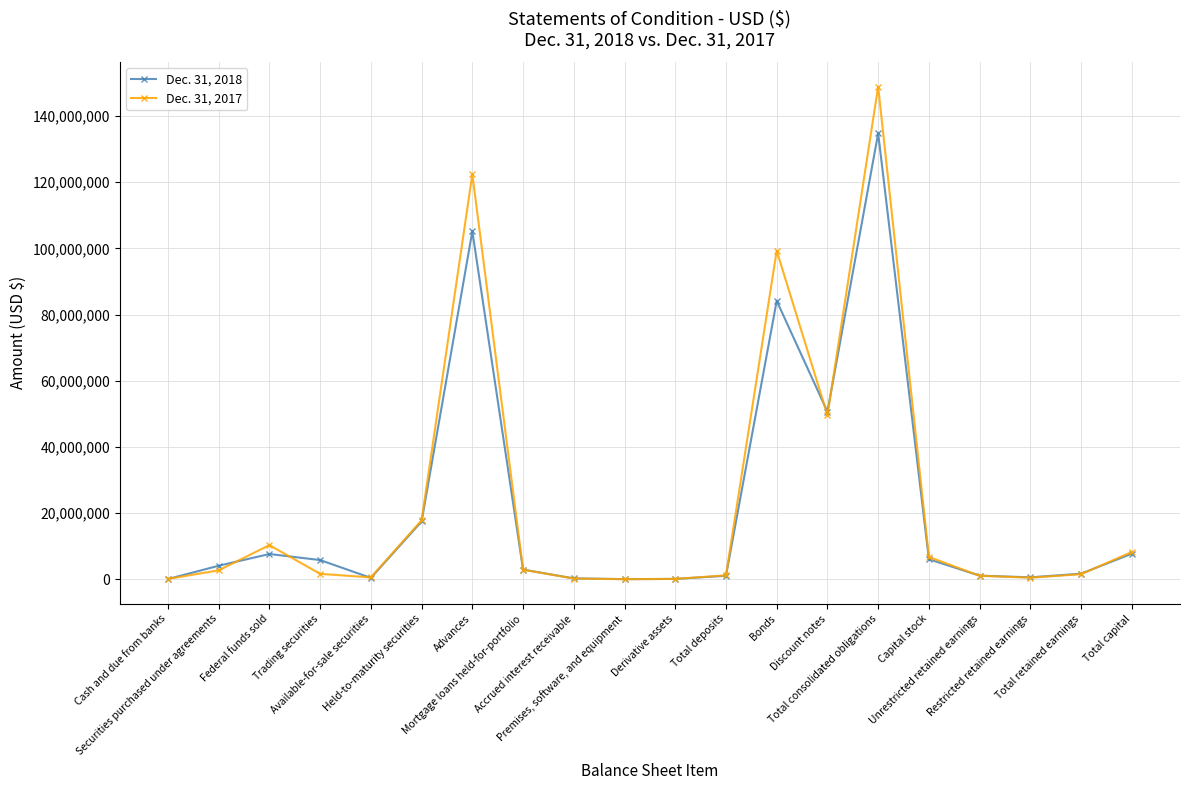

List the series in order of their overall mean, highest first.

Dec. 31, 2017, Dec. 31, 2018